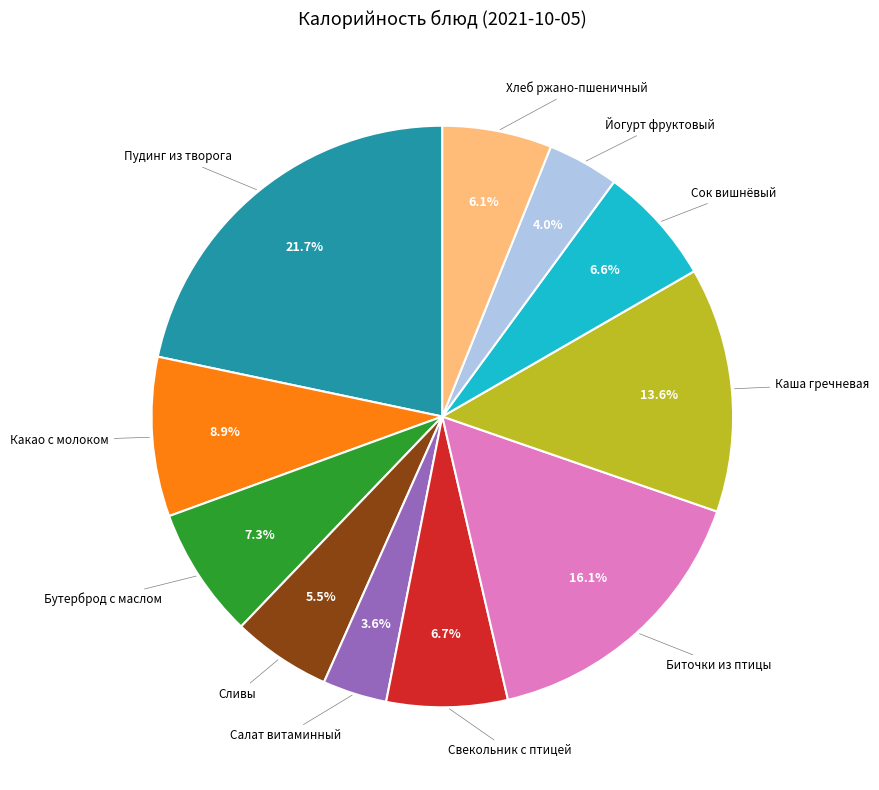

Does any single category account for the majority?

No